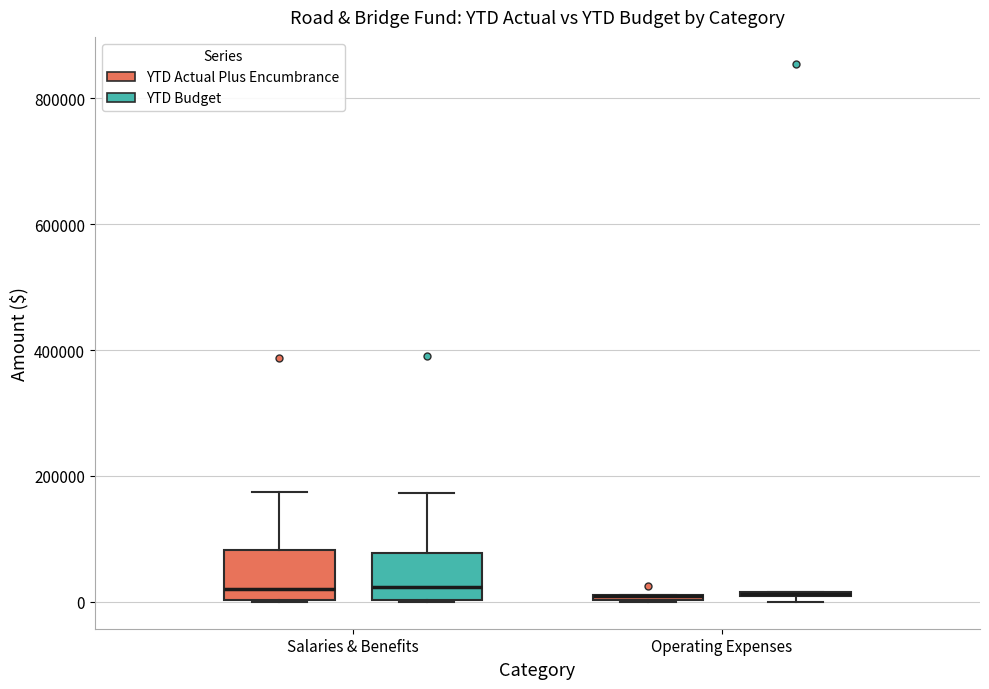

Where is the upper edge of the box for Salaries & Benefits (YTD Budget) on the y-axis? The values are not printed on the chart, so give them approximately, as read against the axis.

80000